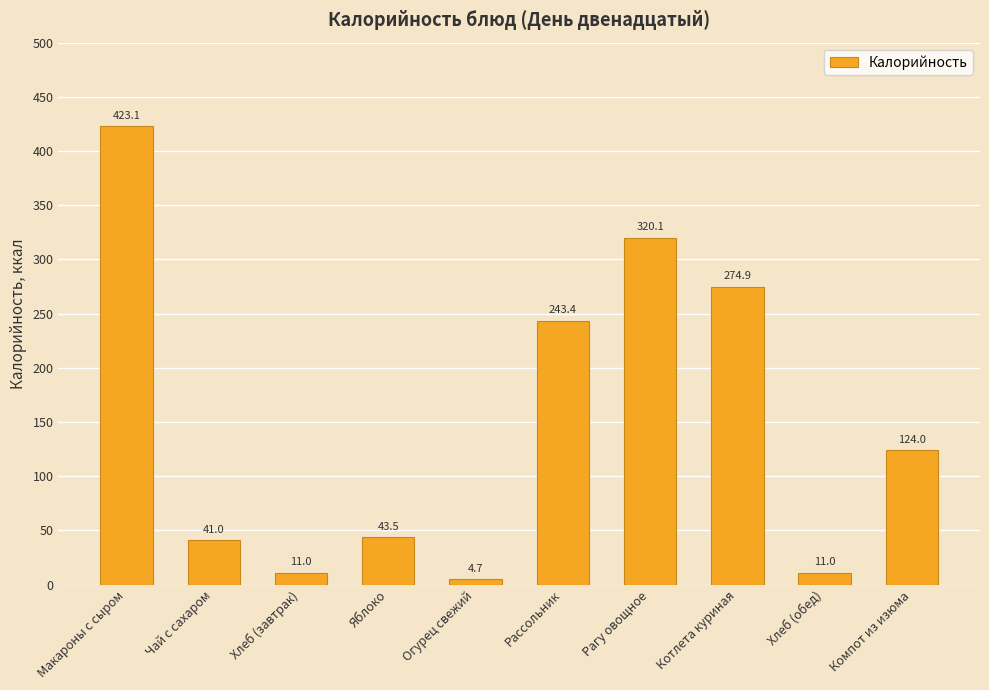

How many data points are less than 123?

5